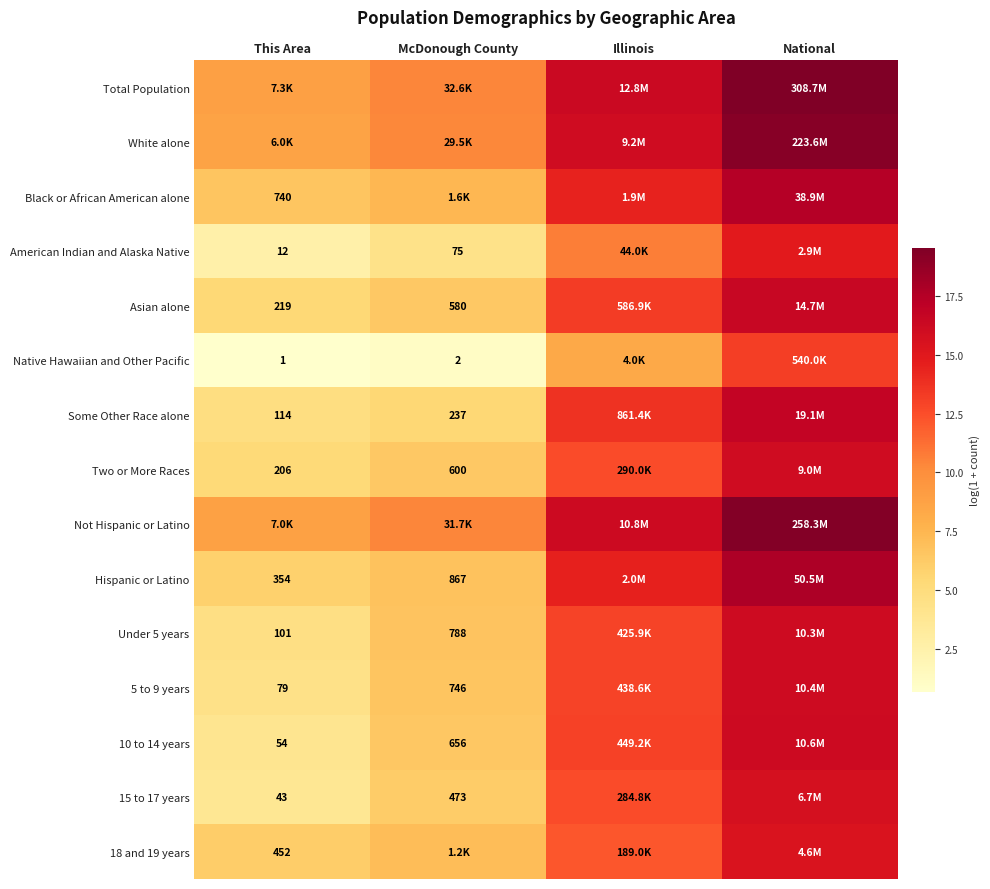

Is the value of Native Hawaiian and Other Pacific at This Area greater than the value of 18 and 19 years at This Area?

No